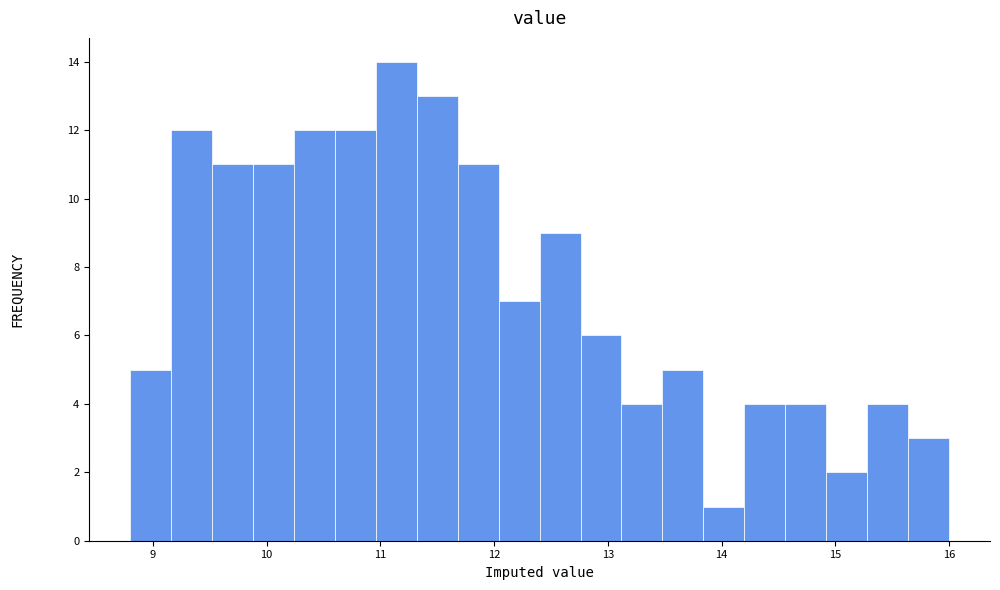

Read against the x-axis, roughly where is the centre of the tallest bar?

11.1